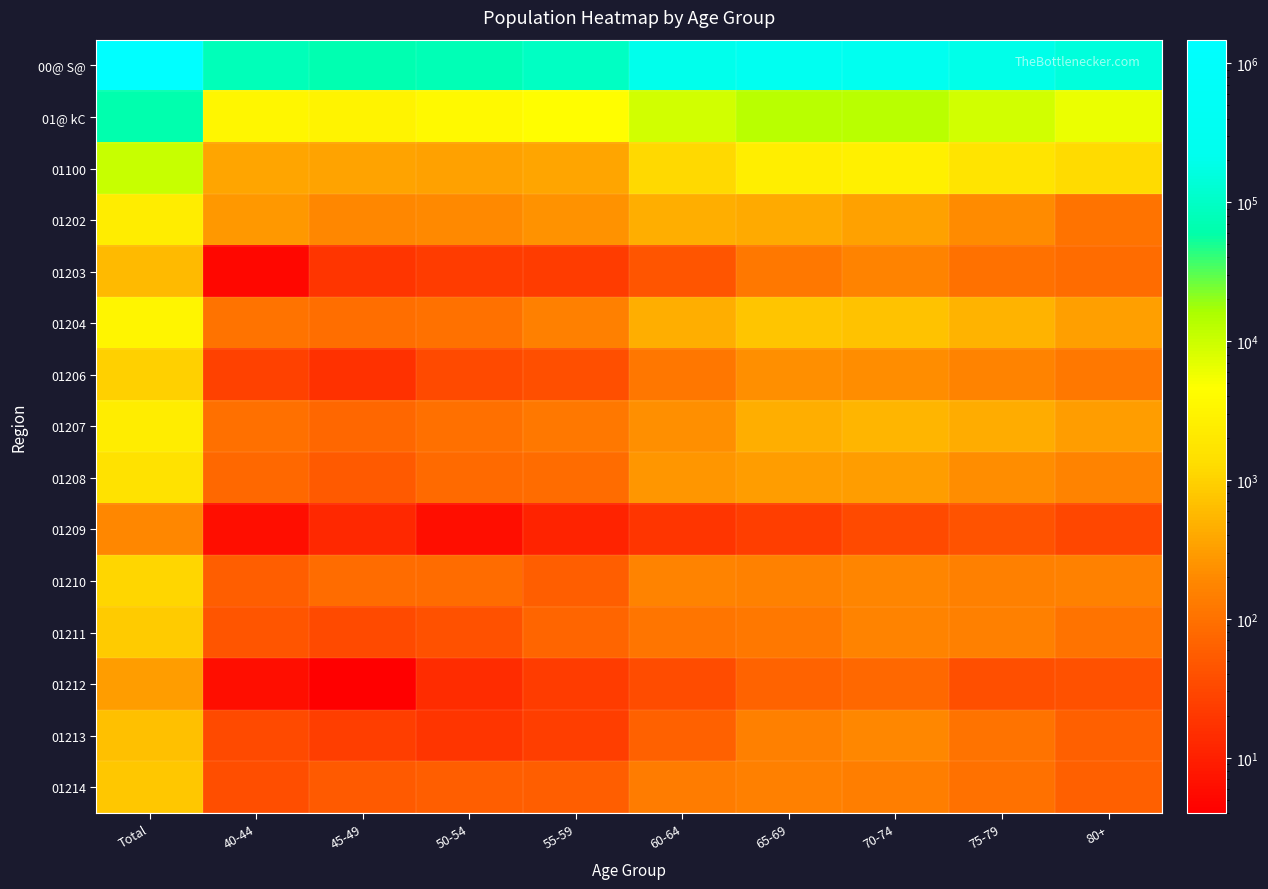

Rank the series by their maximum value, from highest to lowest.

00@ S@, 01@ kC, 01100, 01204, 01202, 01207, 01208, 01210, 01206, 01211, 01214, 01213, 01203, 01212, 01209